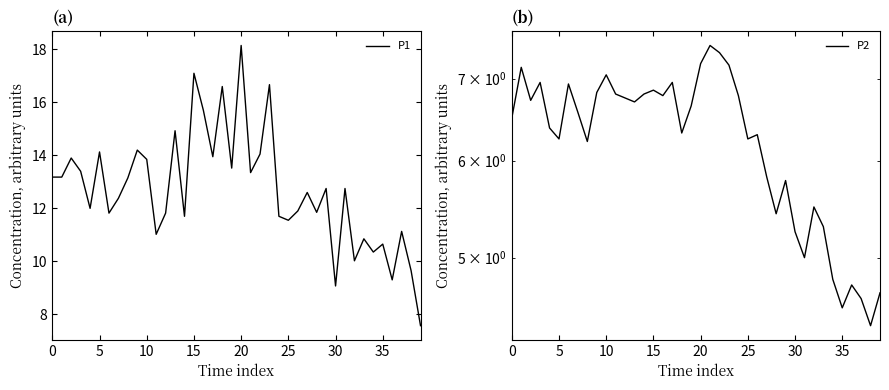

True or false: P2 and P1 intersect in this chart.

False